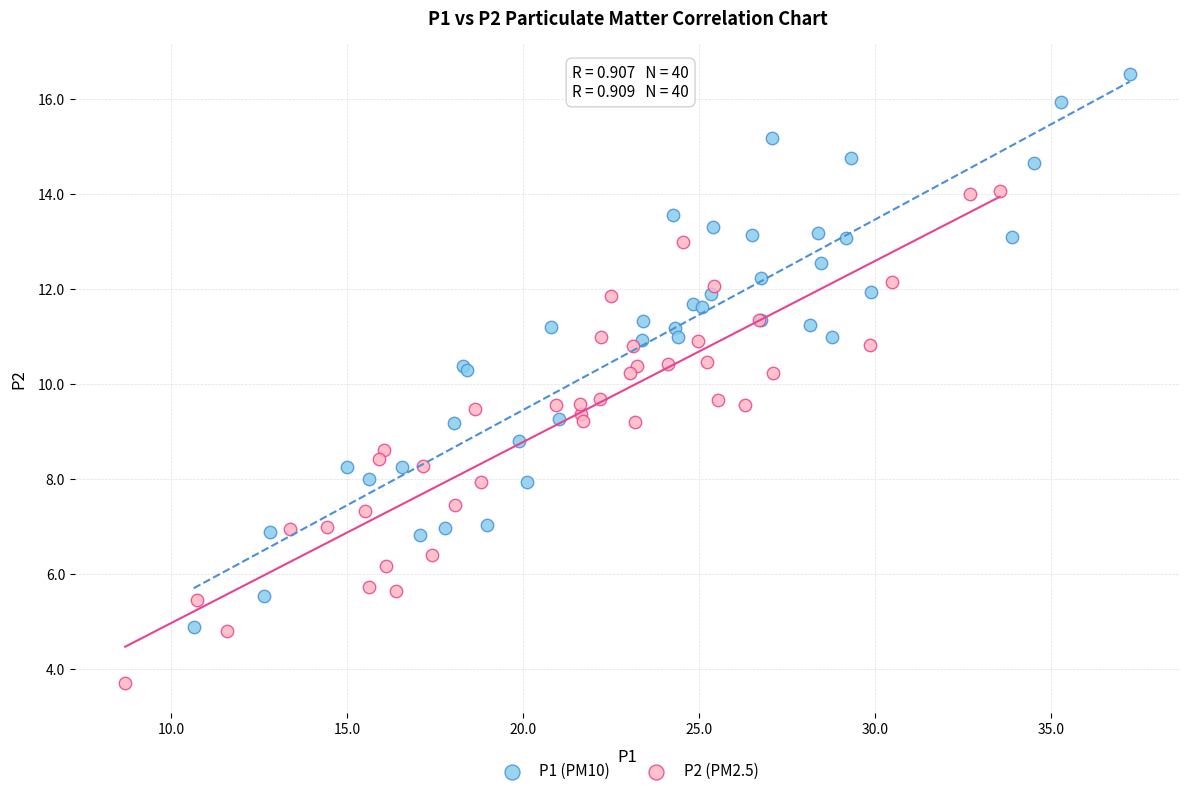

Which series has the largest Y range (max minus min)?

P1 (PM10)